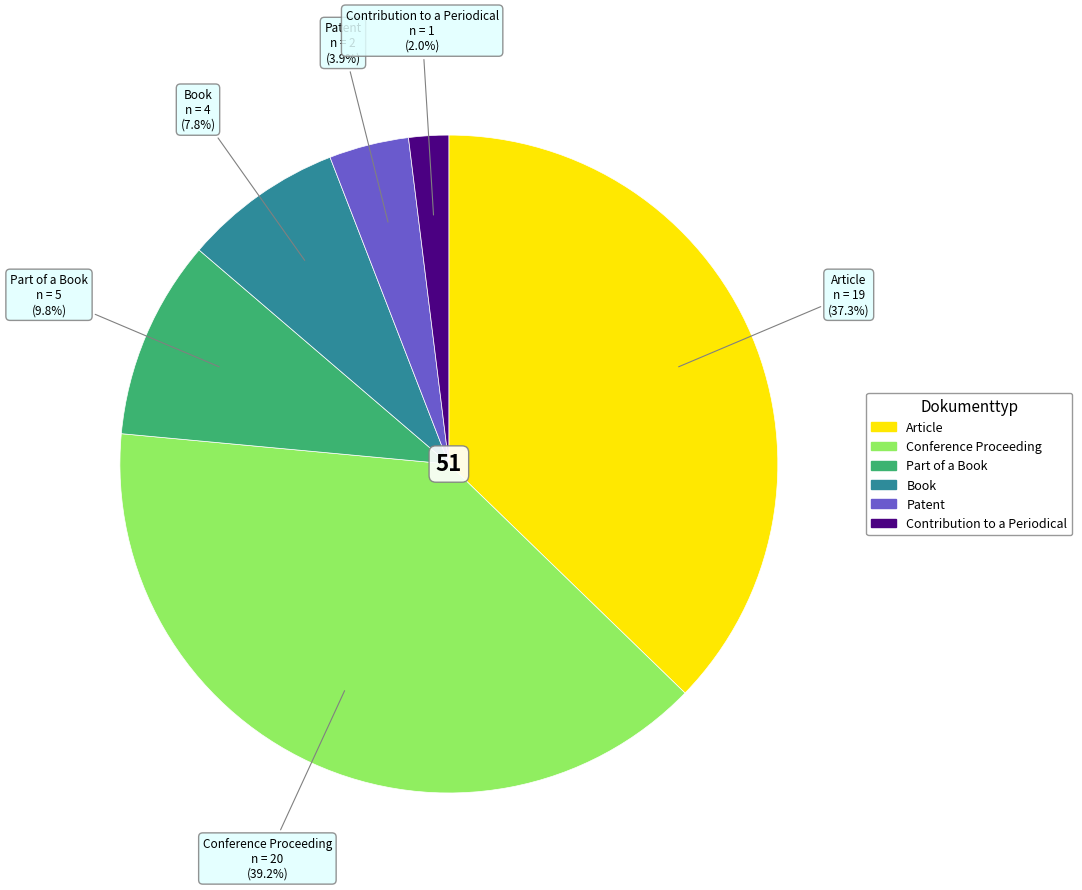

What percentage is NOT represented by Article?

62.7%